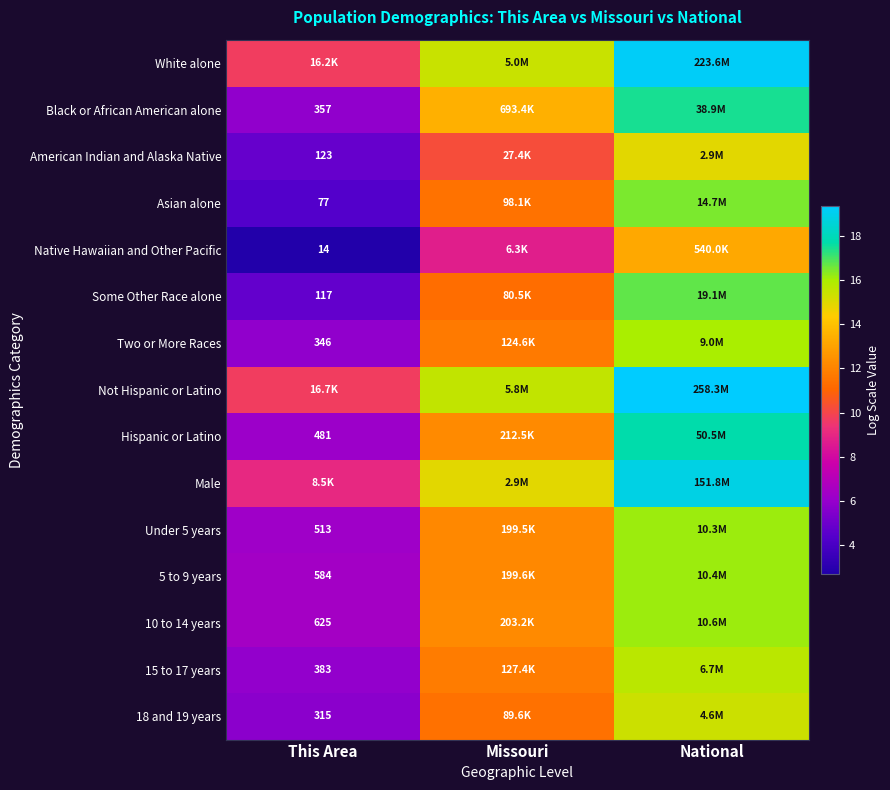

Is the value of Hispanic or Latino at This Area greater than the value of Some Other Race alone at This Area?

Yes